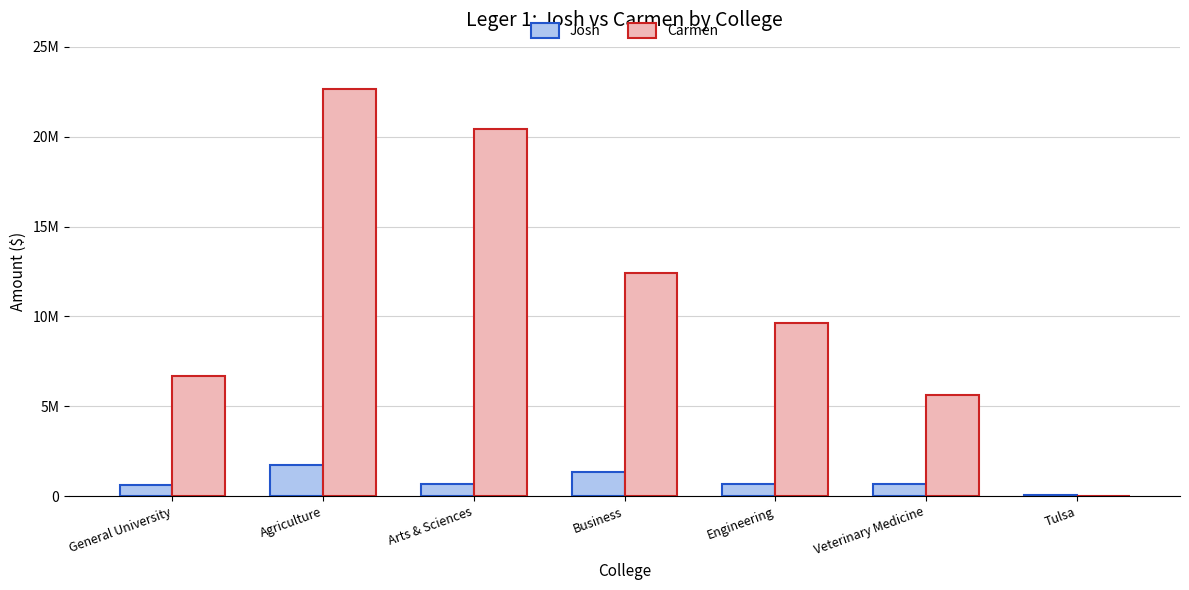

What is the label of the 6th bar from the left?

Veterinary Medicine